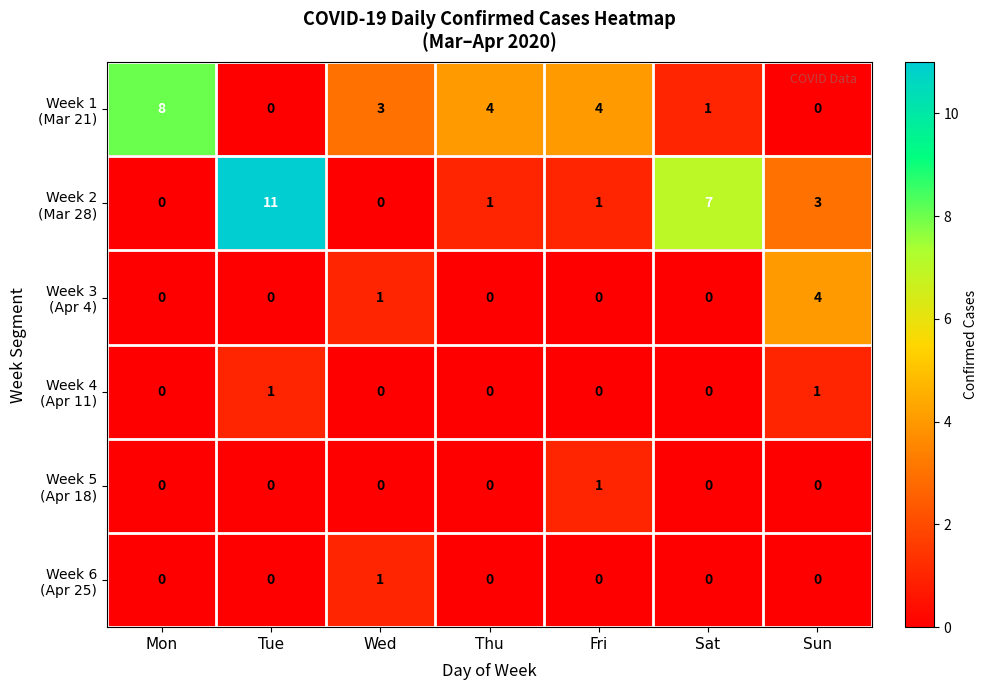

How many categories are shown in the chart?

7